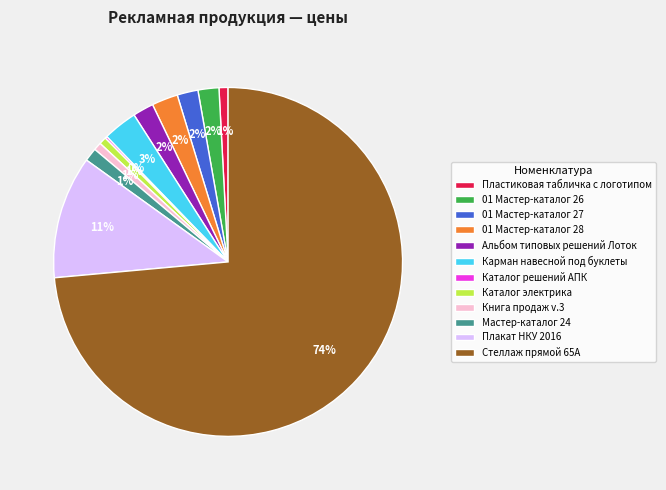

What percentage is the Книга продаж v.3 slice, to the nearest percent?

1%